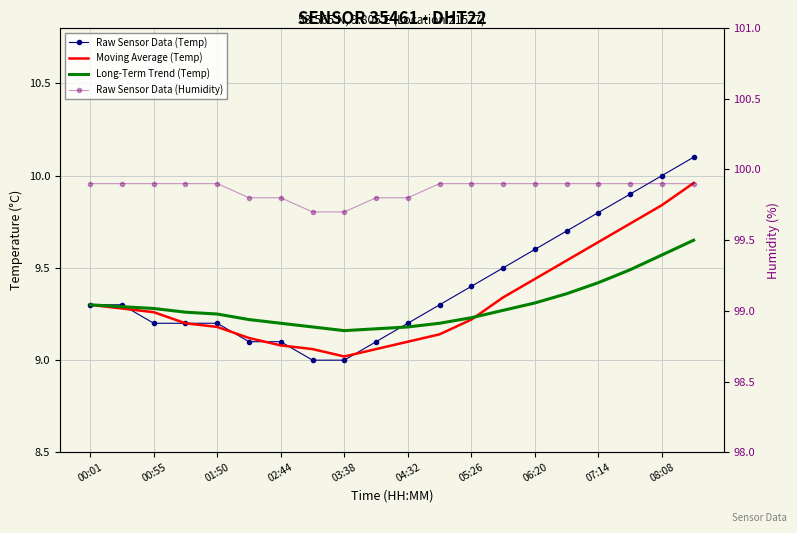

What is the maximum value shown in the chart?

99.9